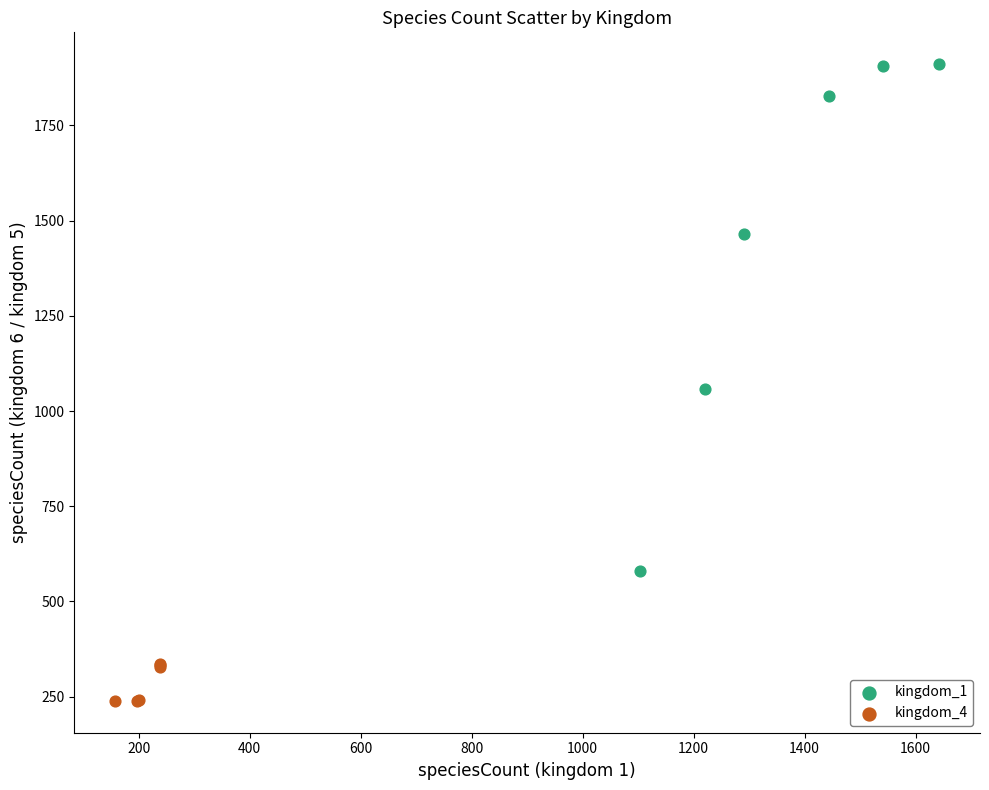

Which series contains the lowest Y value?

kingdom_4